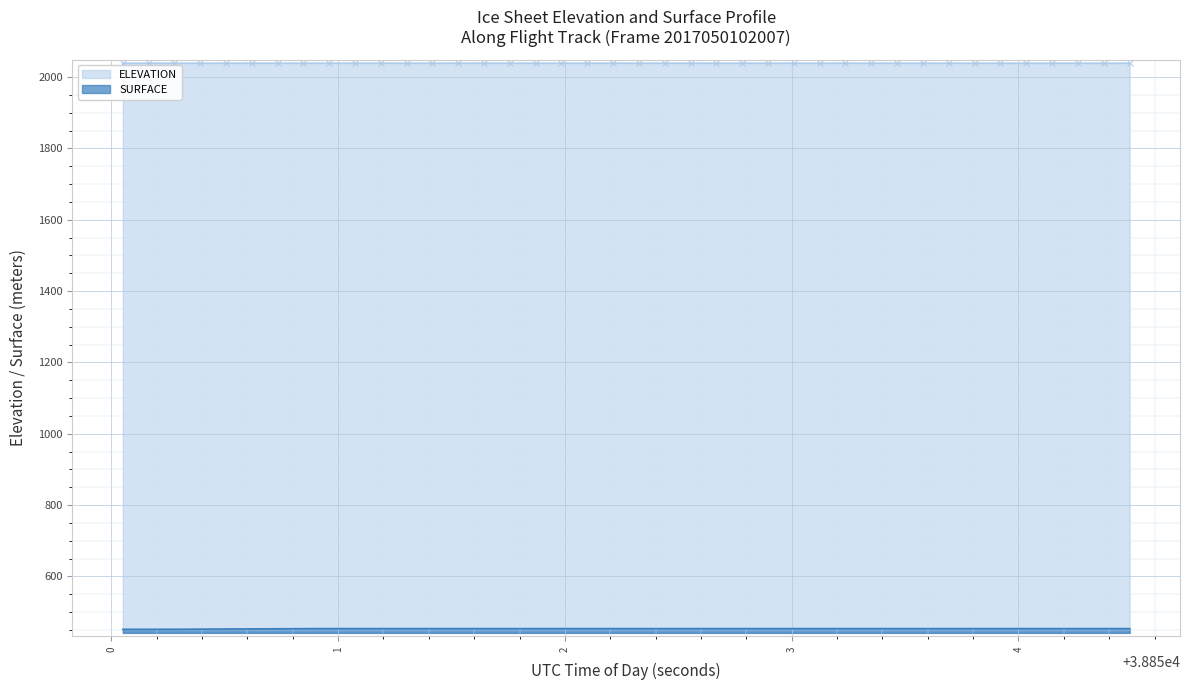

Rank the series by their average value, from lowest to highest.

SURFACE, ELEVATION